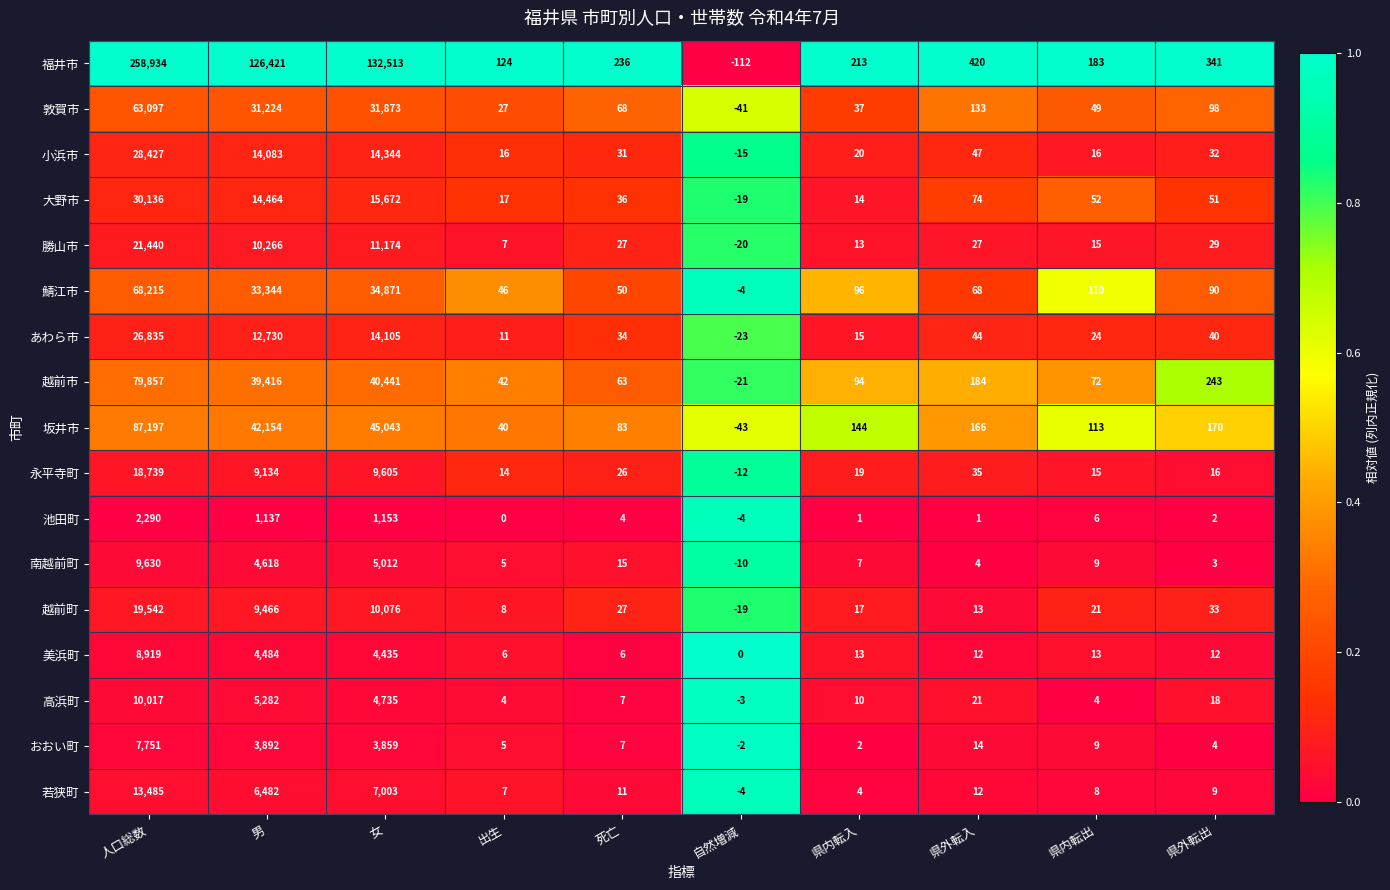

True or false: 若狭町 has a value of 7 at 出生.

True